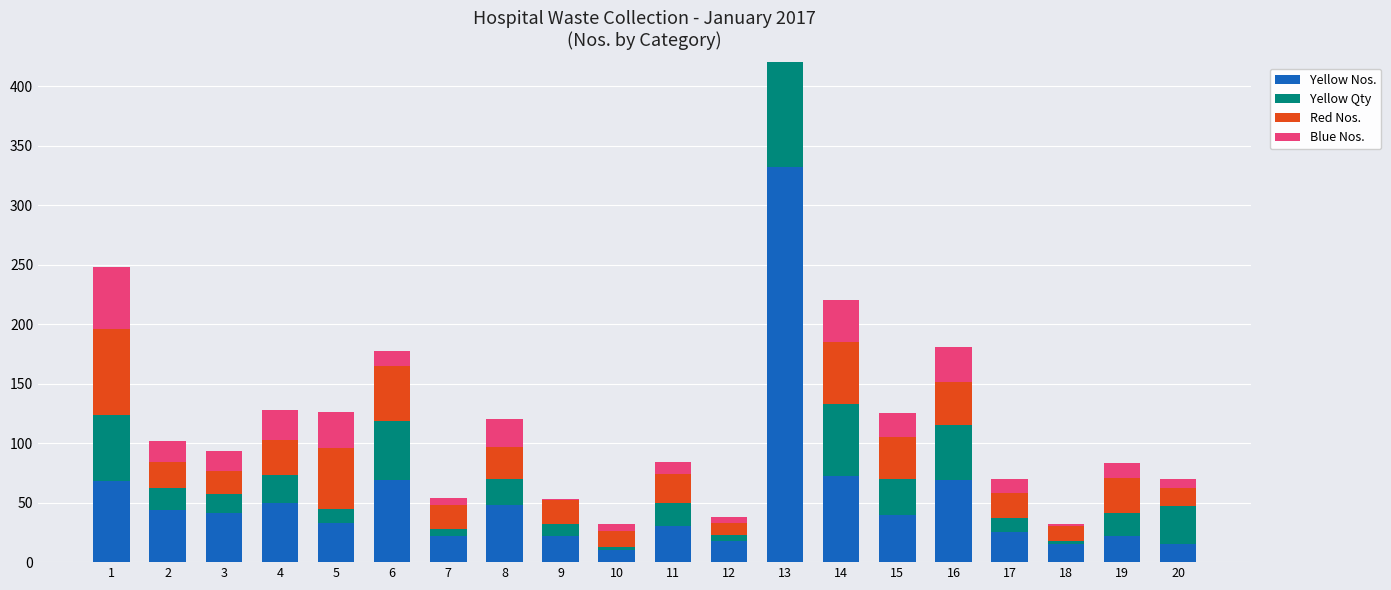

The Yellow Nos. series shows 332 at 13. True or false?

True